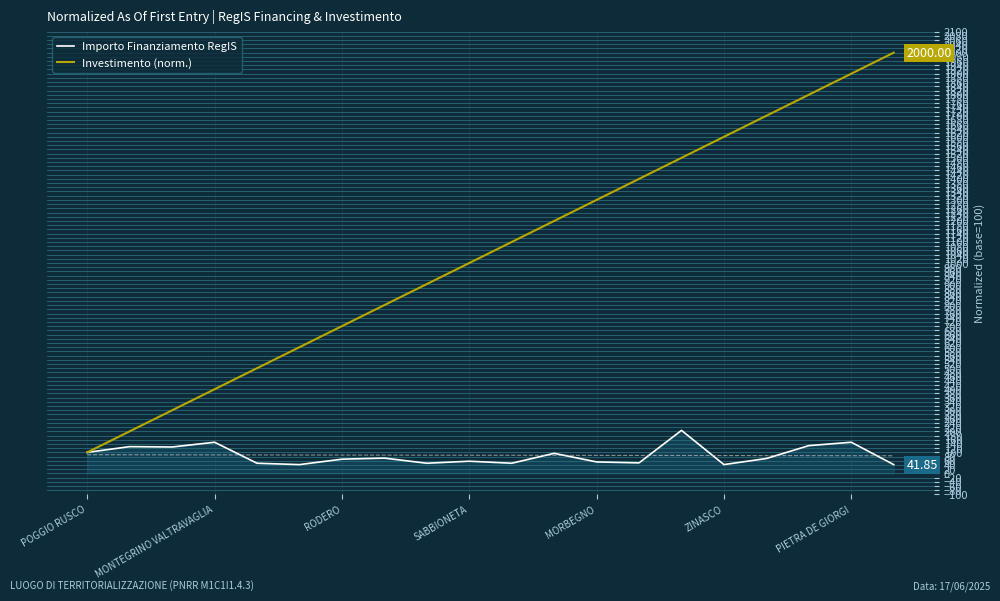

What is the average value of the Investimento (norm.) series?

1050.0